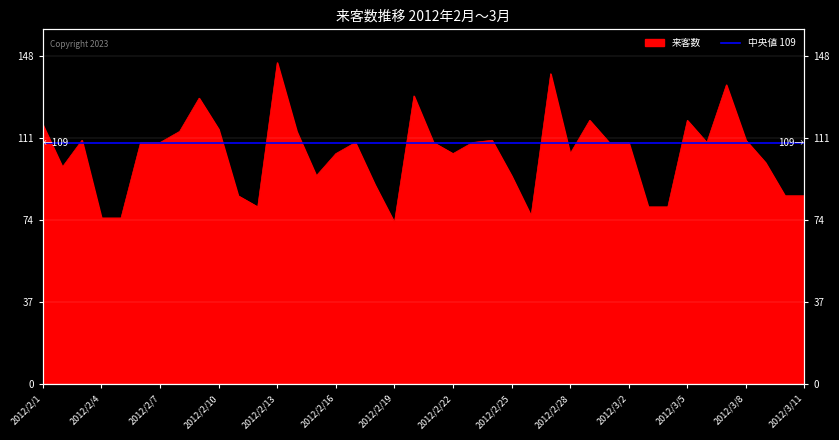

What is the value of the 15th point from the left?

94